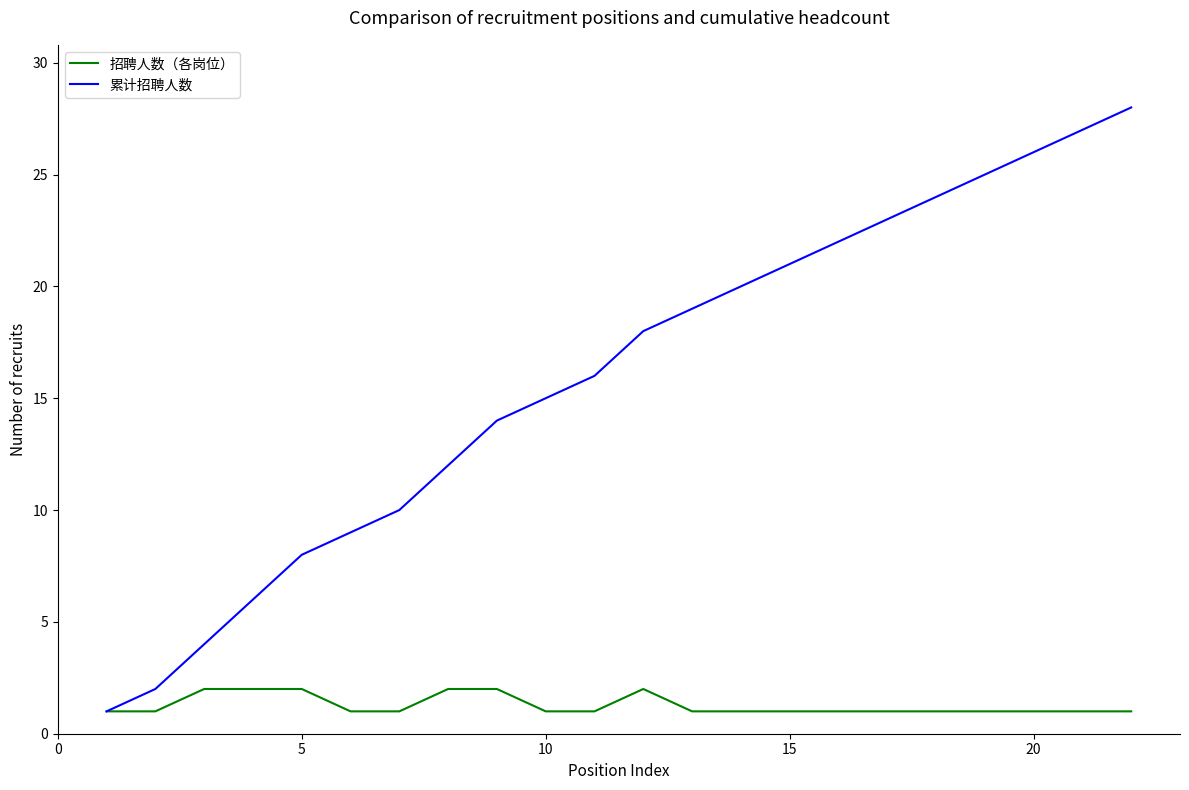

How many lines are shown in the chart?

2